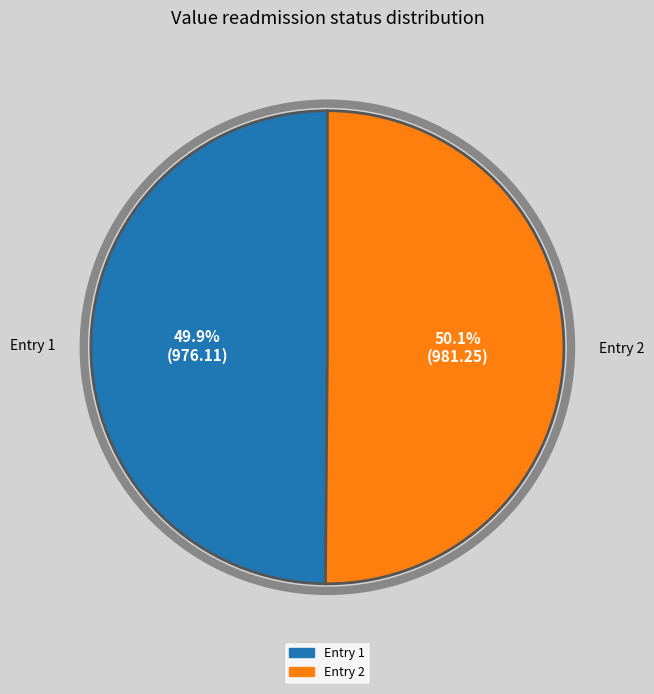

Is there any slice that represents more than half of the pie?

Yes